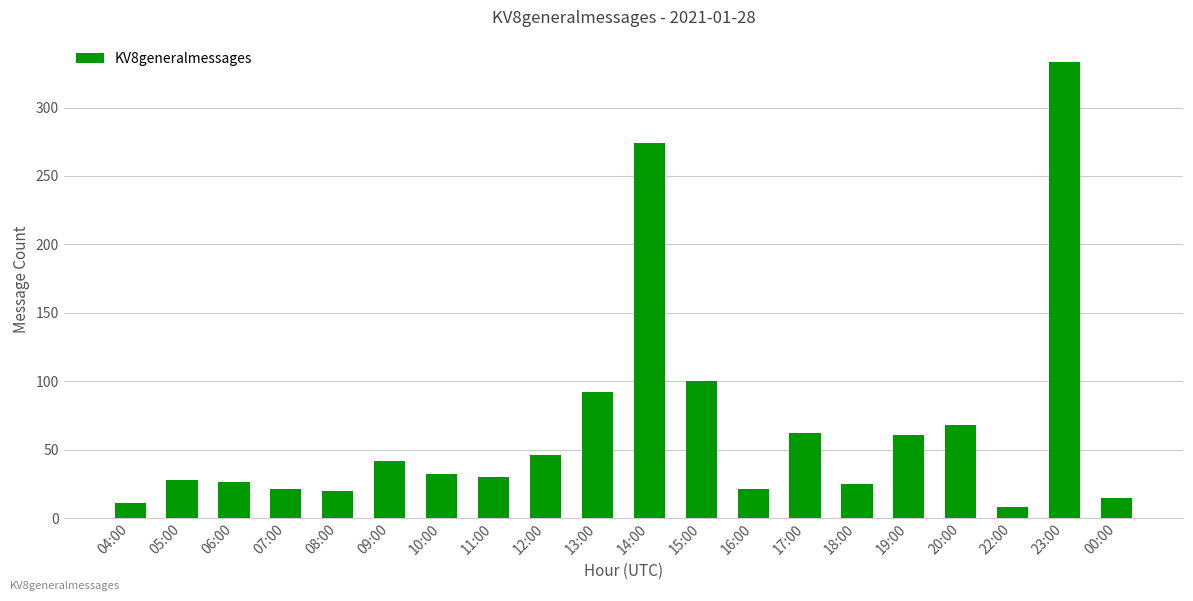

Count the number of categories in the chart.

20